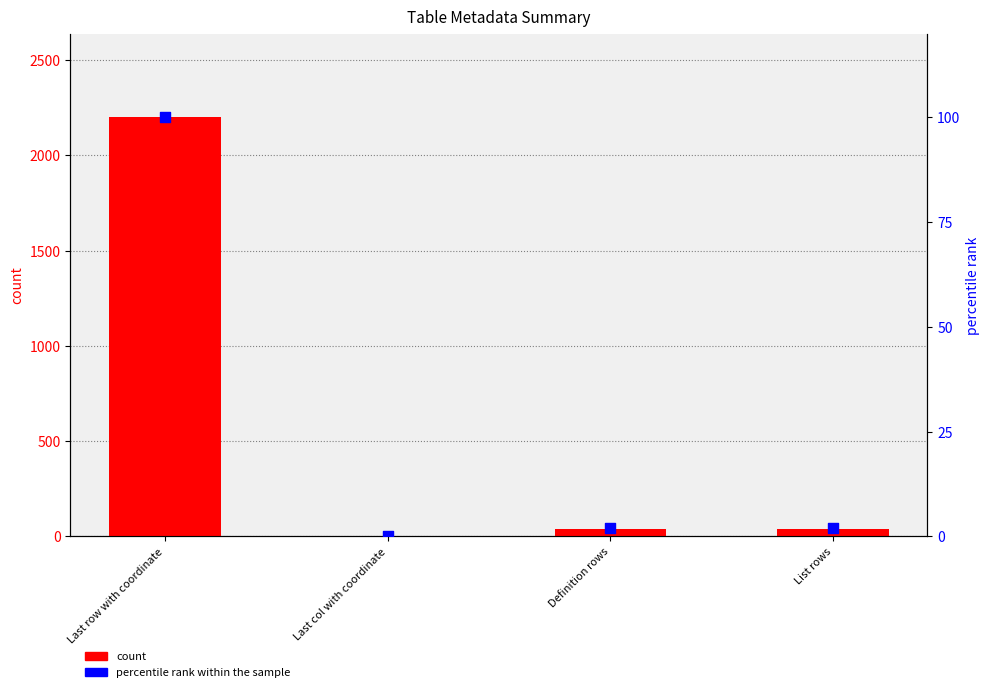

What is the total value across all series at Last row with coordinate?

2299.0